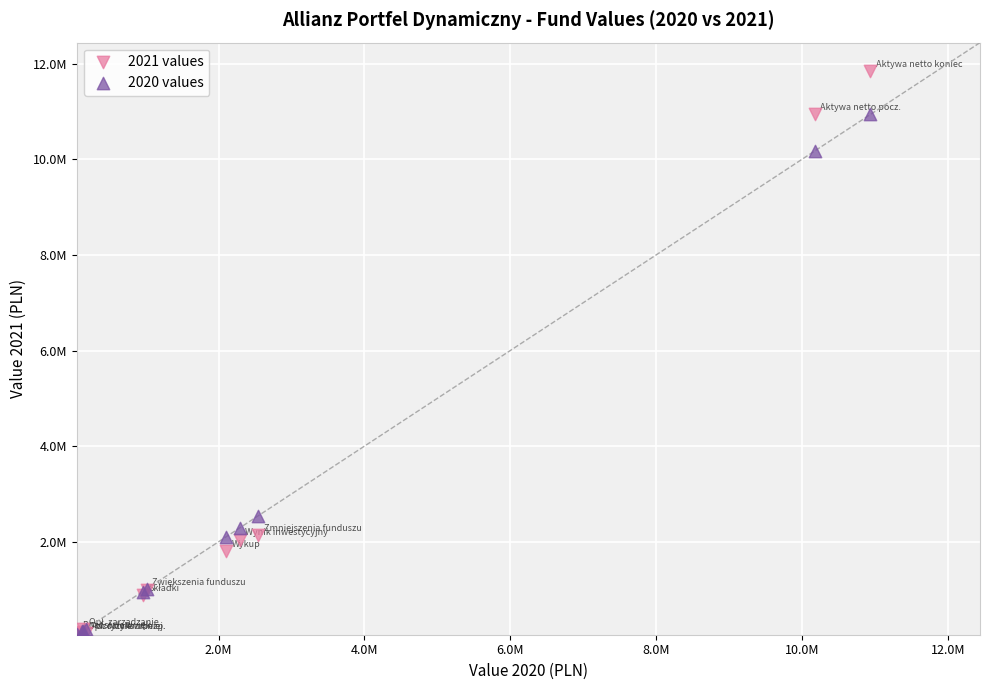

Which series contains the highest Y value?

2021 values